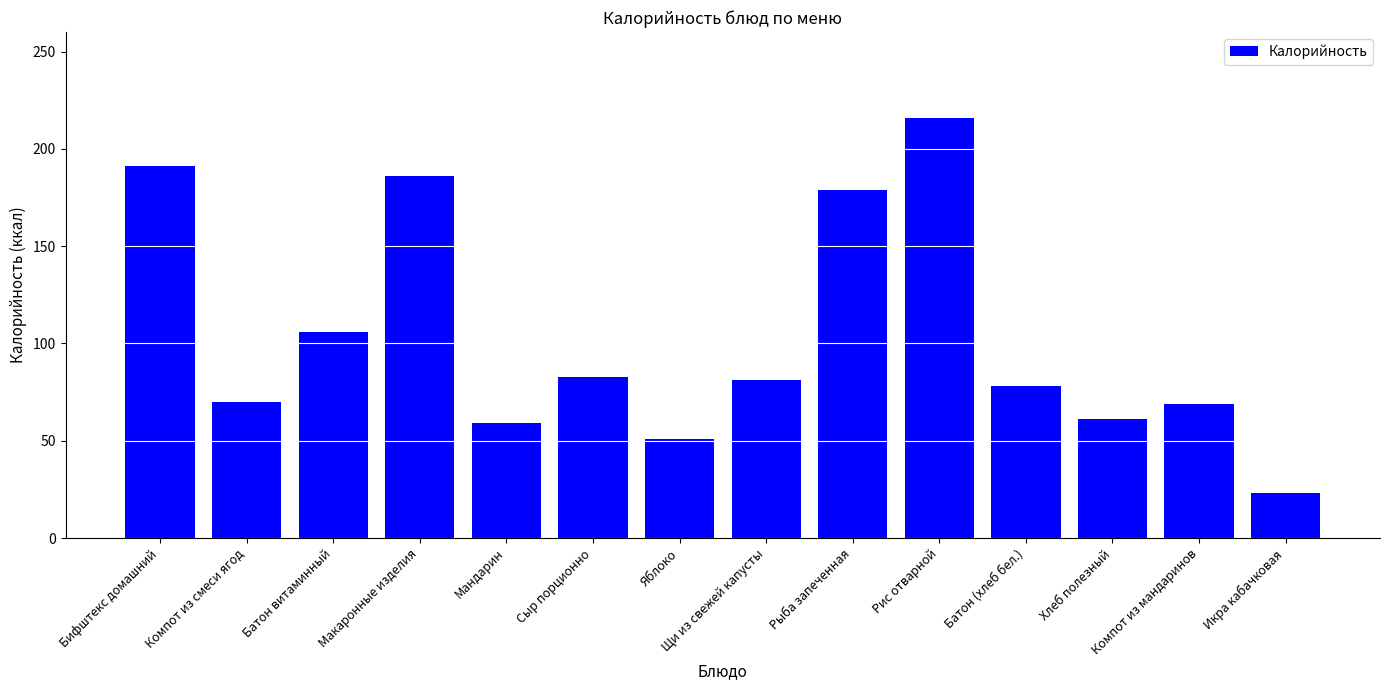

True or false: the data shows 42 at Батон (хлеб бел.).

False